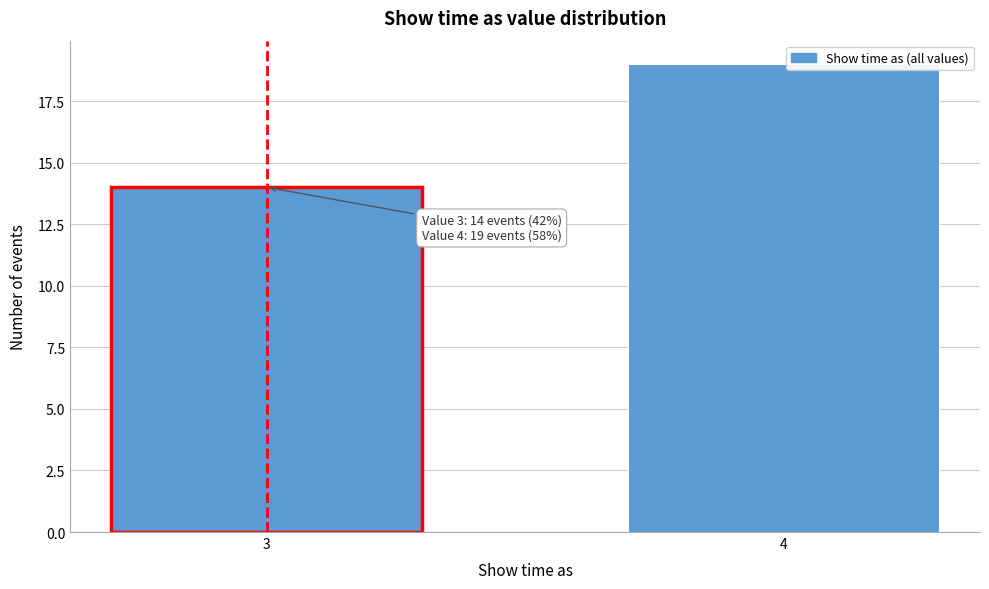

Reading left to right, what are all the values shown in this chart?

14	19